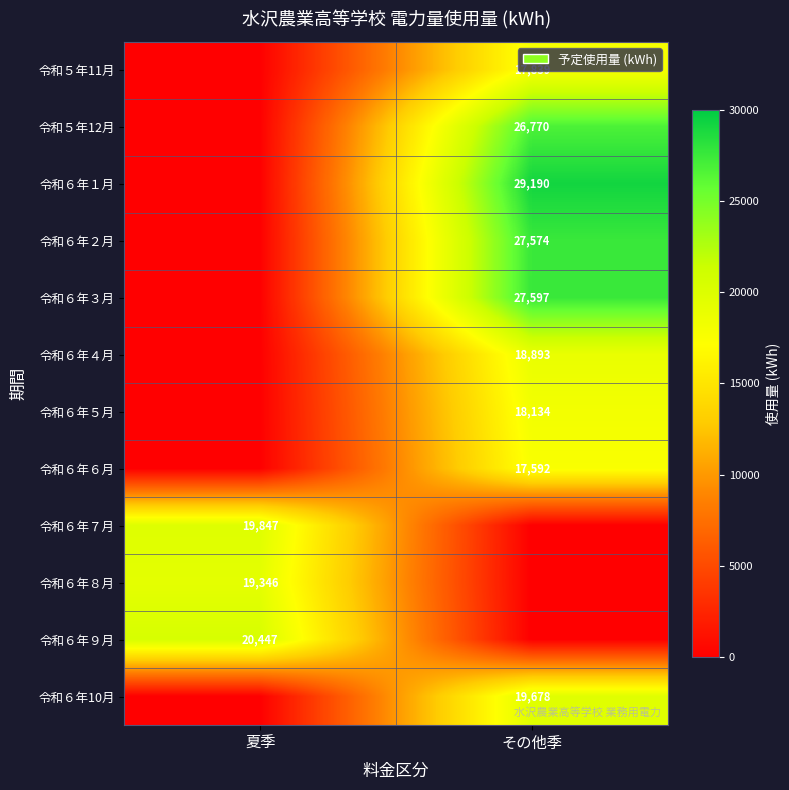

The value of 令和６年２月 at その他季 is 11234. True or false?

False